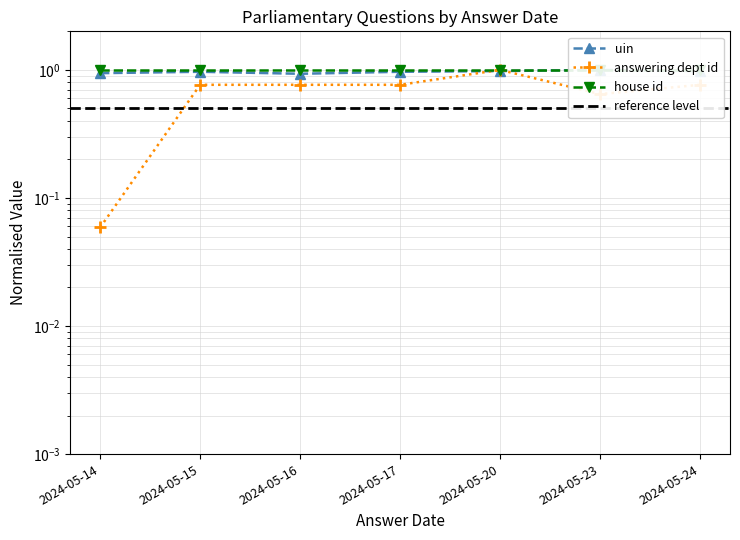

In uin, how many points are lower than both neighbors (excluding endpoints)?

1